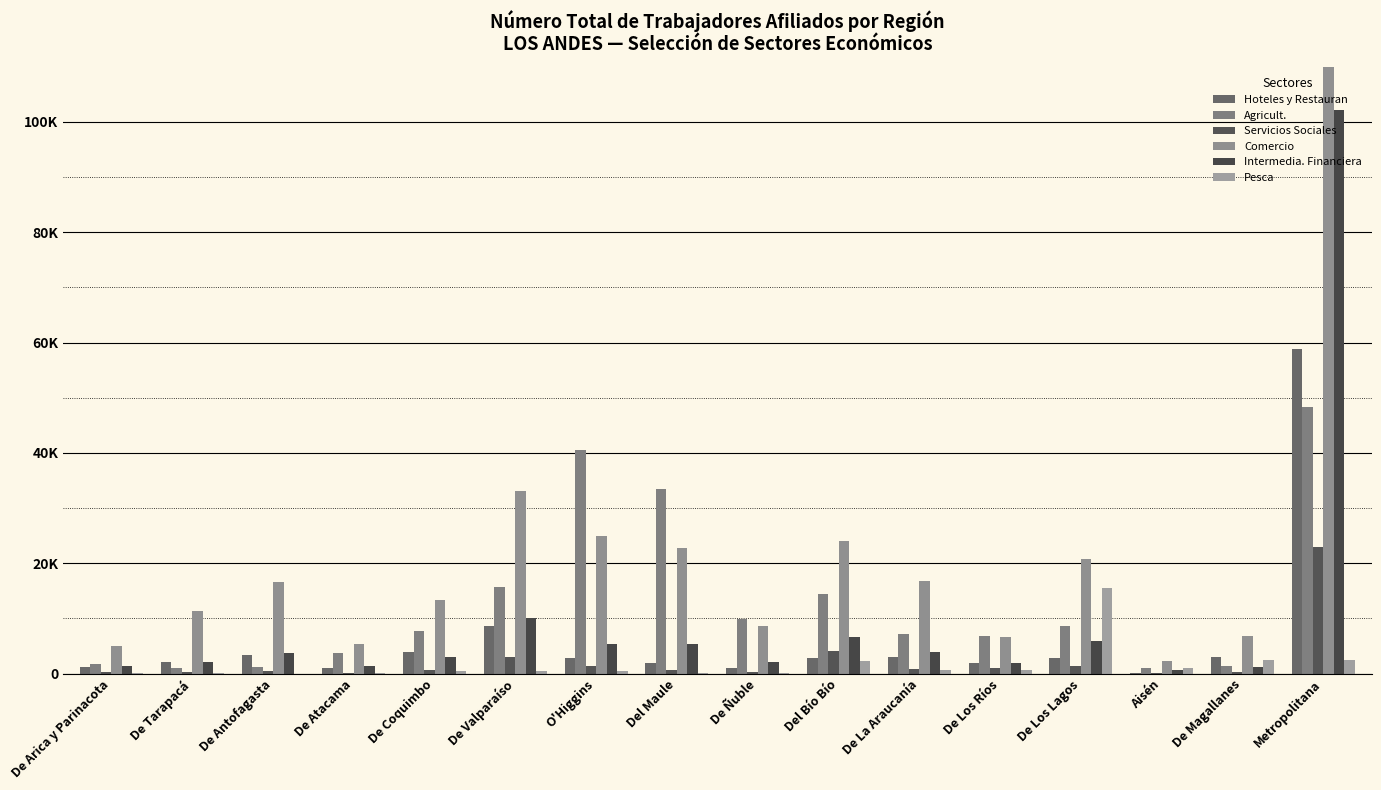

Between De Los Ríos and De Valparaíso, which is larger?

De Valparaíso